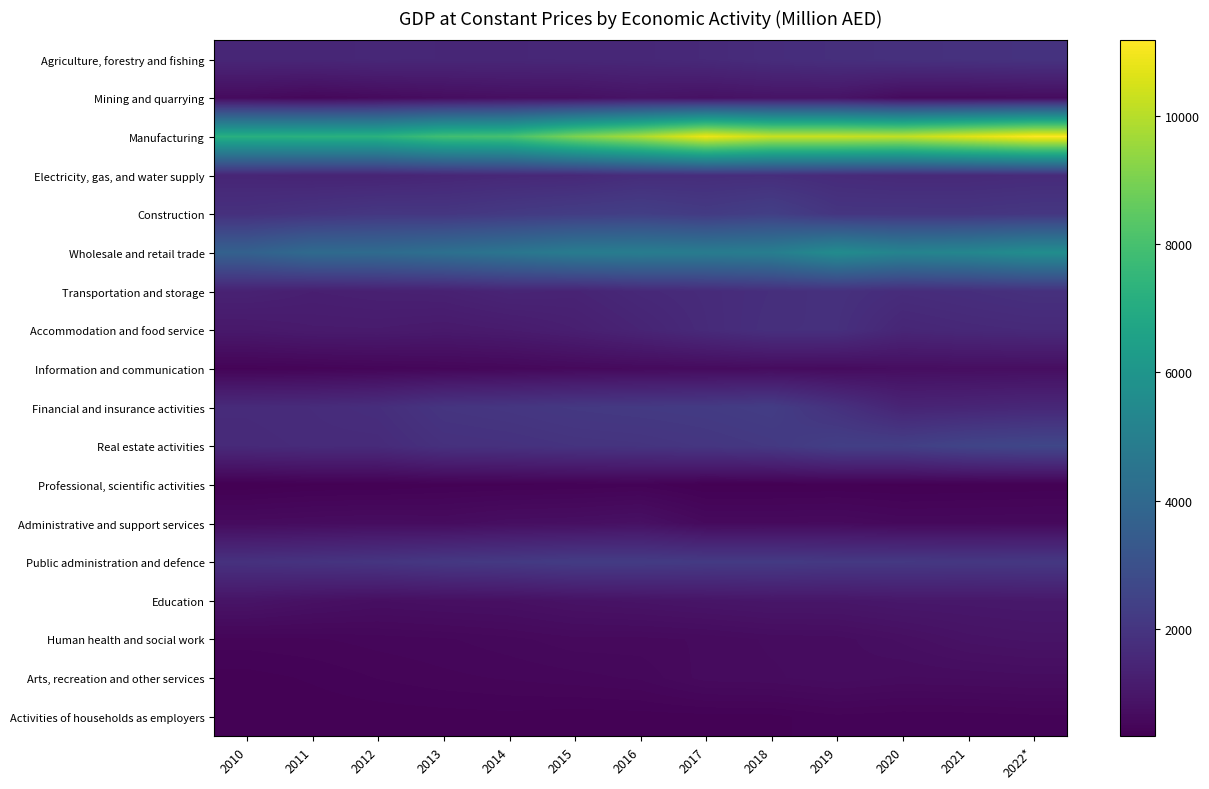

At 2021, list the series in order from smallest to largest.

Professional, scientific activities, Activities of households as employers, Administrative and support services, Mining and quarrying, Arts, recreation and other services, Information and communication, Human health and social work, Education, Financial and insurance activities, Accommodation and food service, Electricity, gas, and water supply, Transportation and storage, Agriculture, forestry and fishing, Construction, Public administration and defence, Real estate activities, Wholesale and retail trade, Manufacturing